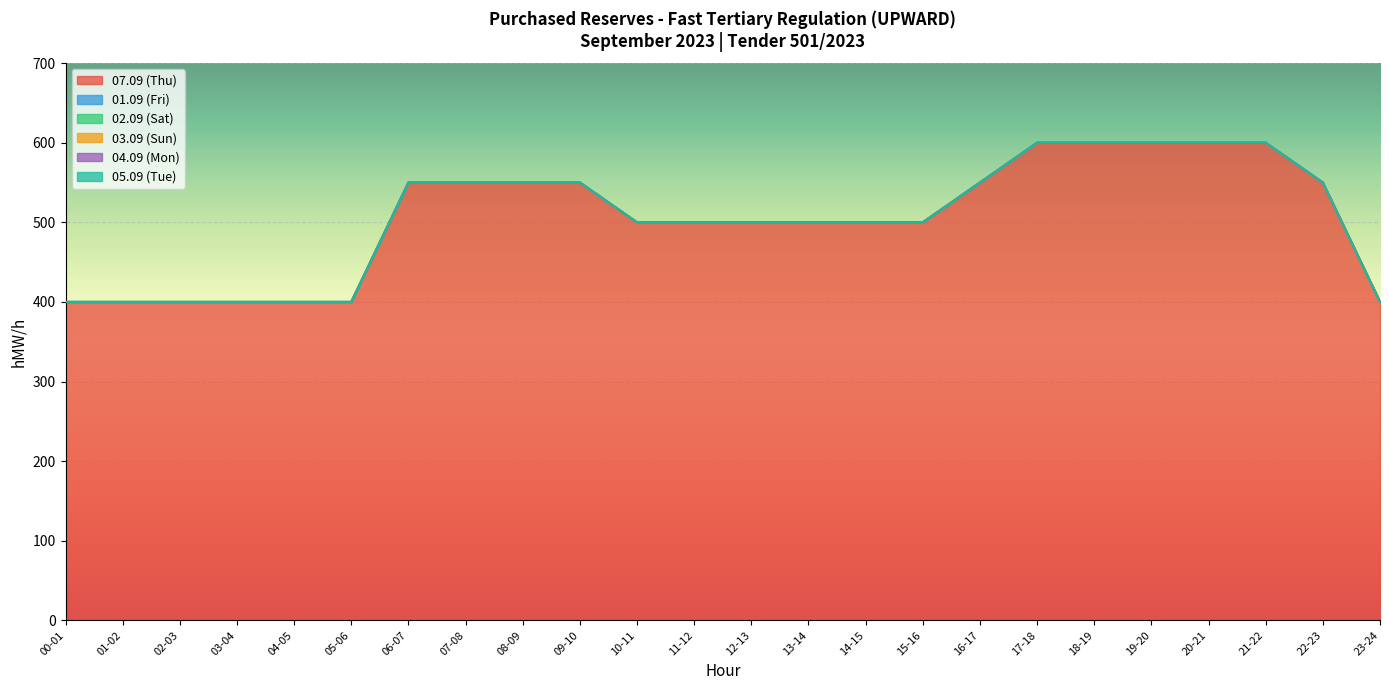

What is the spread (max minus min) of values at 19-20?

600